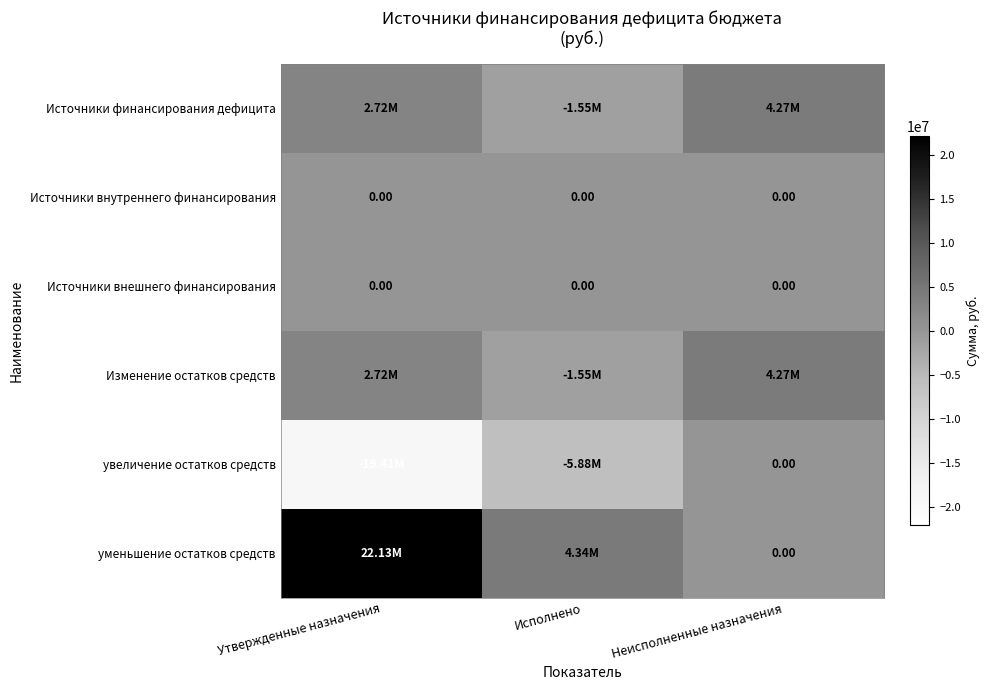

The value of Изменение остатков средств at Утвержденные назначения is 2720924.0. True or false?

True